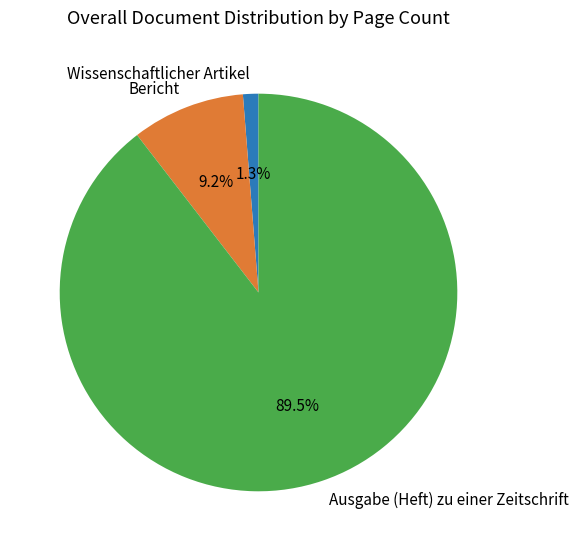

What percentage is NOT represented by Bericht?

90.8%